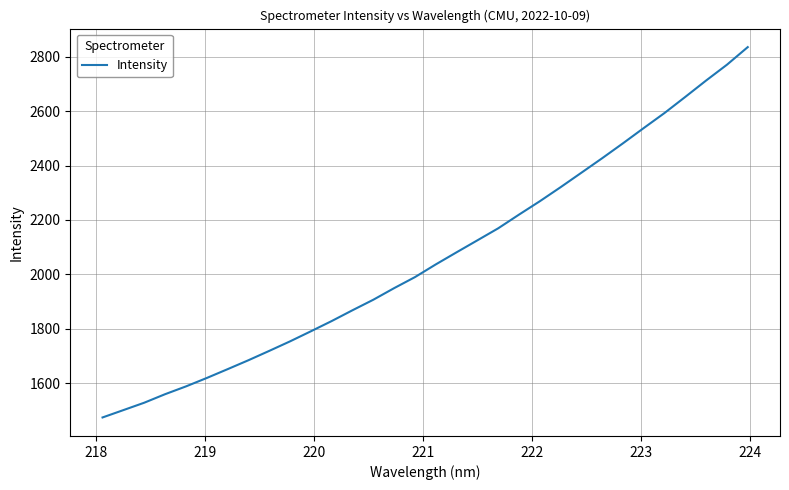

What is the maximum value shown in the chart?

2836.0